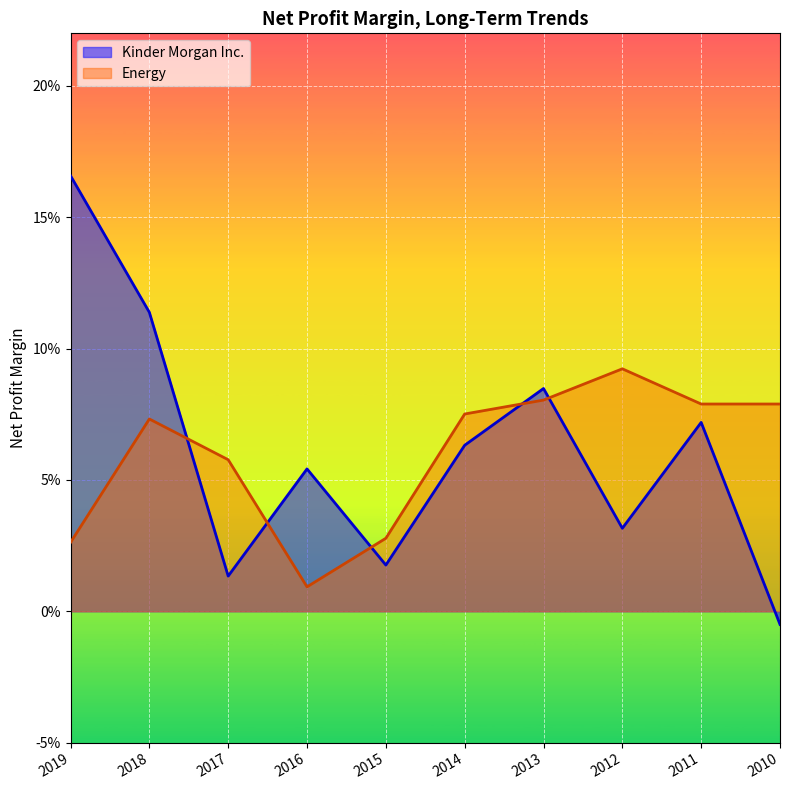

How many interior local peaks does the Kinder Morgan Inc. series have?

3